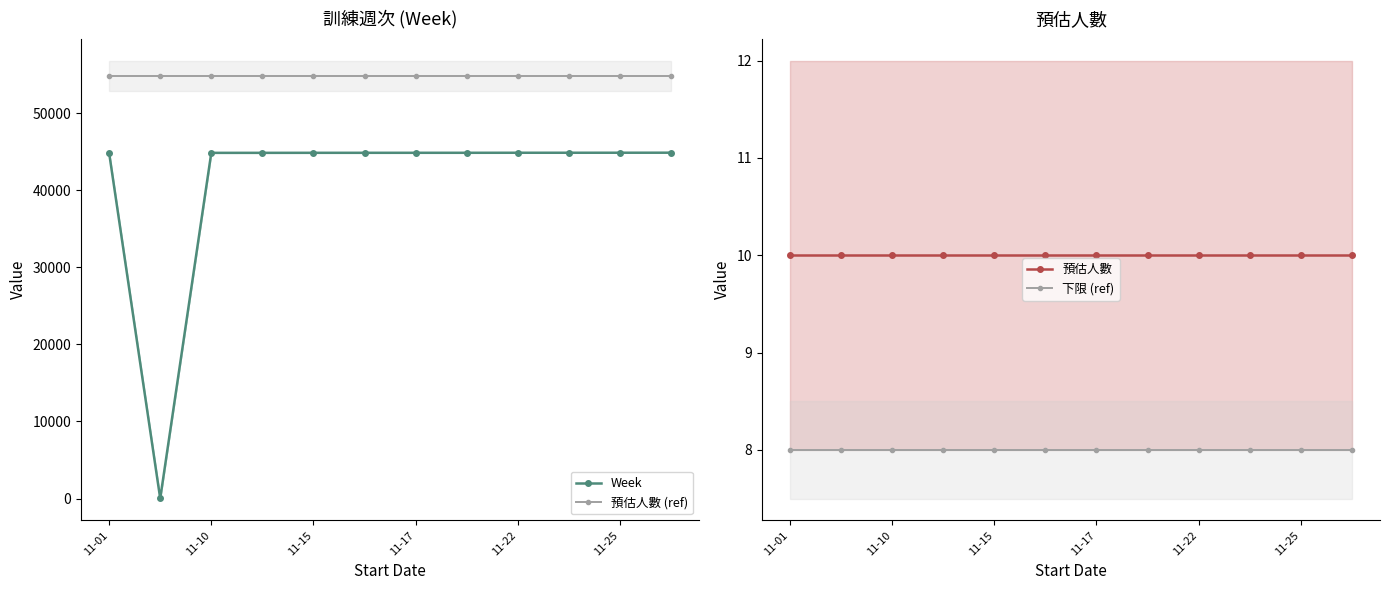

Is it true that 預估人數 (ref) equals 16754 at 9?

False